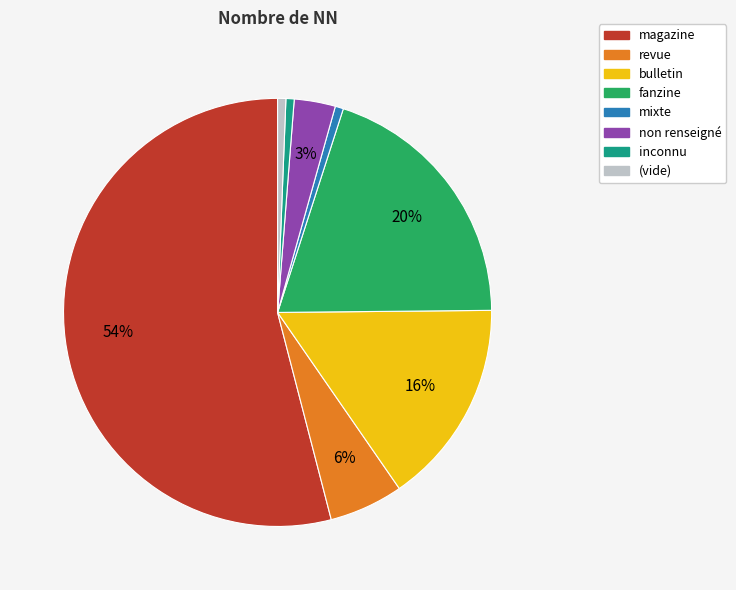

Does magazine account for over 50% of the chart?

Yes